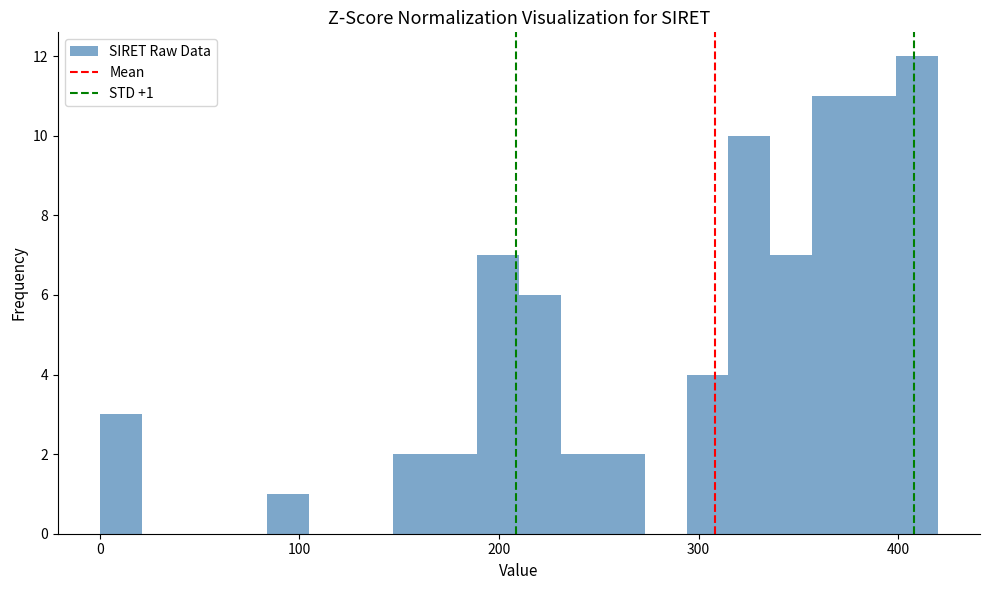

Around what value on the x-axis is the tallest bar? Give the approximate position of its centre, as read against the axis.

410